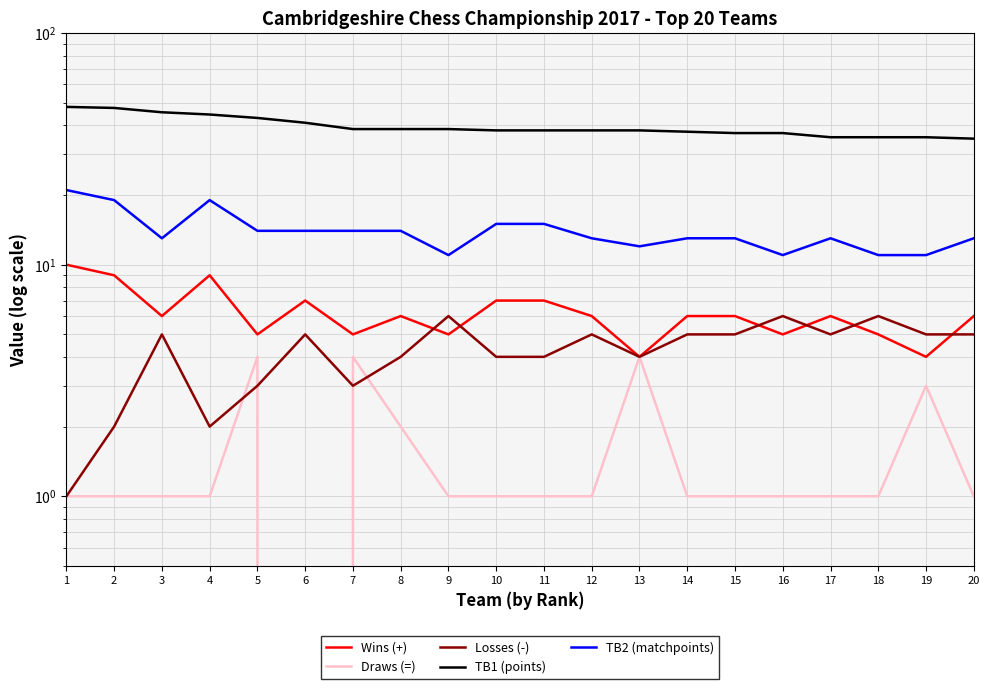

Reading left to right, list all the values displayed in this chart.

Wins (+): 1=10.0	2=9.0	3=6.0	4=9.0	5=5.0	6=7.0	7=5.0	8=6.0	9=5.0	10=7.0	11=7.0	12=6.0	13=4.0	14=6.0	15=6.0	16=5.0	17=6.0	18=5.0	19=4.0	20=6.0
Draws (=): 1=1.0	2=1.0	3=1.0	4=1.0	5=4.0	6=0.0	7=4.0	8=2.0	9=1.0	10=1.0	11=1.0	12=1.0	13=4.0	14=1.0	15=1.0	16=1.0	17=1.0	18=1.0	19=3.0	20=1.0
Losses (-): 1=1.0	2=2.0	3=5.0	4=2.0	5=3.0	6=5.0	7=3.0	8=4.0	9=6.0	10=4.0	11=4.0	12=5.0	13=4.0	14=5.0	15=5.0	16=6.0	17=5.0	18=6.0	19=5.0	20=5.0
TB1 (points): 1=48.0	2=47.5	3=45.5	4=44.5	5=43.0	6=41.0	7=38.5	8=38.5	9=38.5	10=38.0	11=38.0	12=38.0	13=38.0	14=37.5	15=37.0	16=37.0	17=35.5	18=35.5	19=35.5	20=35.0
TB2 (matchpoints): 1=21.0	2=19.0	3=13.0	4=19.0	5=14.0	6=14.0	7=14.0	8=14.0	9=11.0	10=15.0	11=15.0	12=13.0	13=12.0	14=13.0	15=13.0	16=11.0	17=13.0	18=11.0	19=11.0	20=13.0